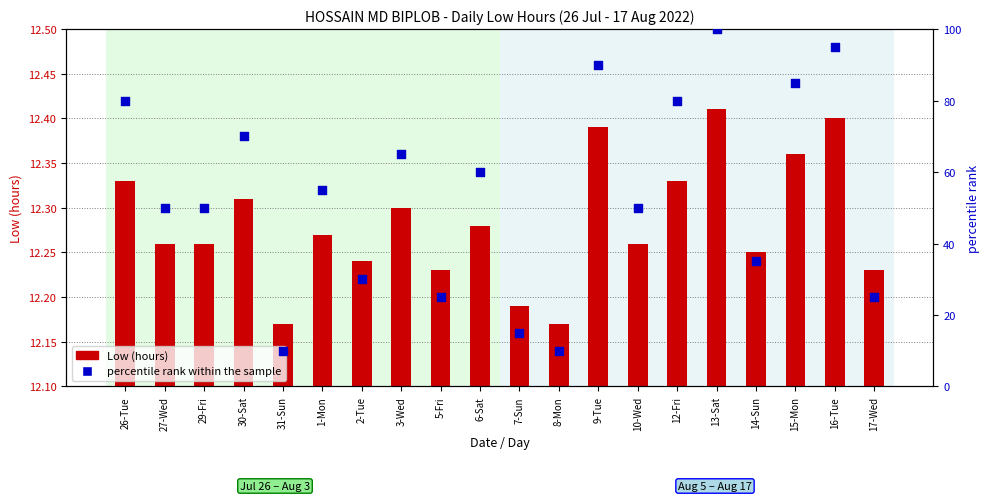

Is the value of Low (hours) at 26-Tue greater than the value of percentile rank within the sample at 26-Tue?

No